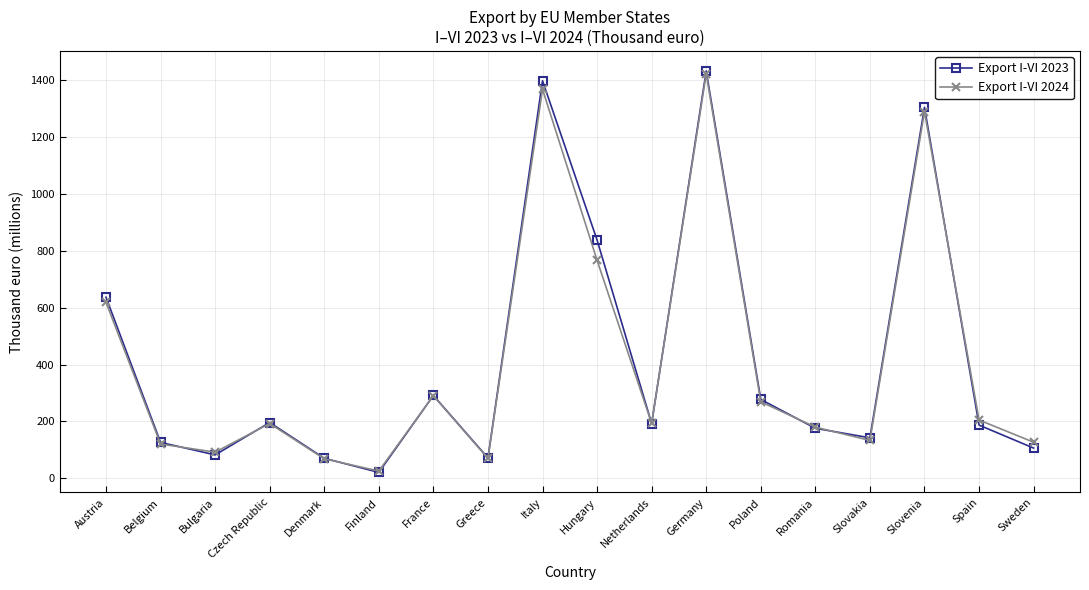

The Export I-VI 2023 series shows 192.8 at Netherlands. True or false?

True